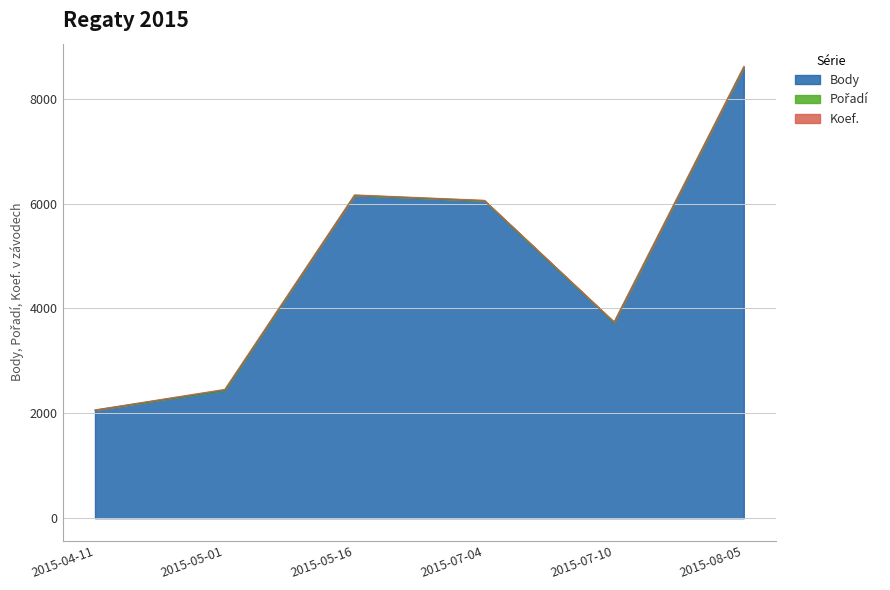

How many series are shown in this chart?

3